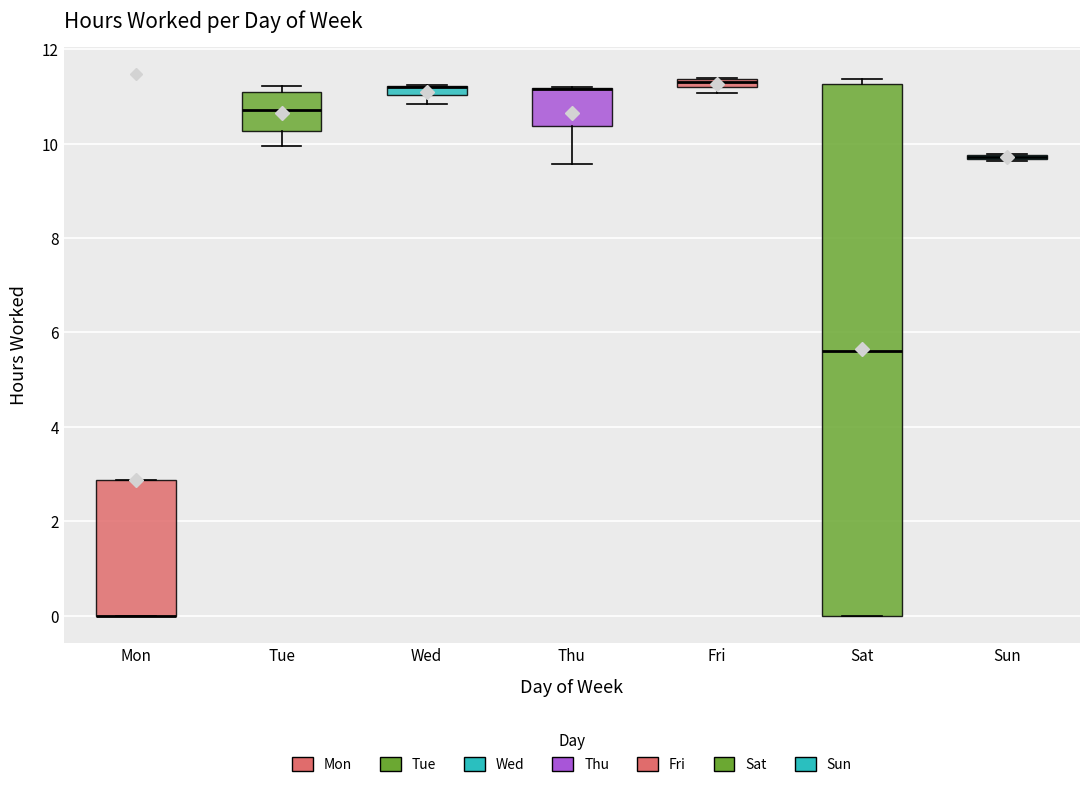

Where is the upper edge of the box for Mon on the y-axis? The values are not printed on the chart, so give them approximately, as read against the axis.

2.8